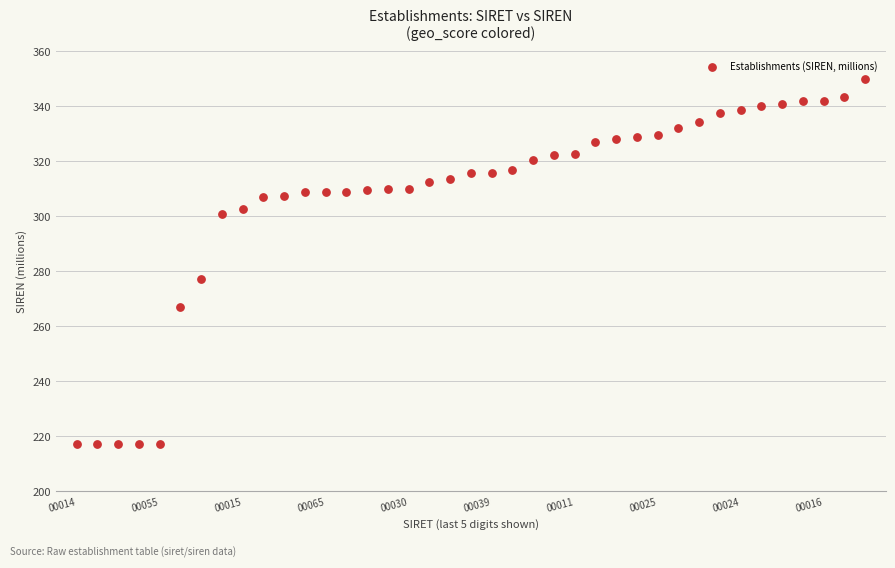

What Y value in the scatter plot is closest to 283?

277.1